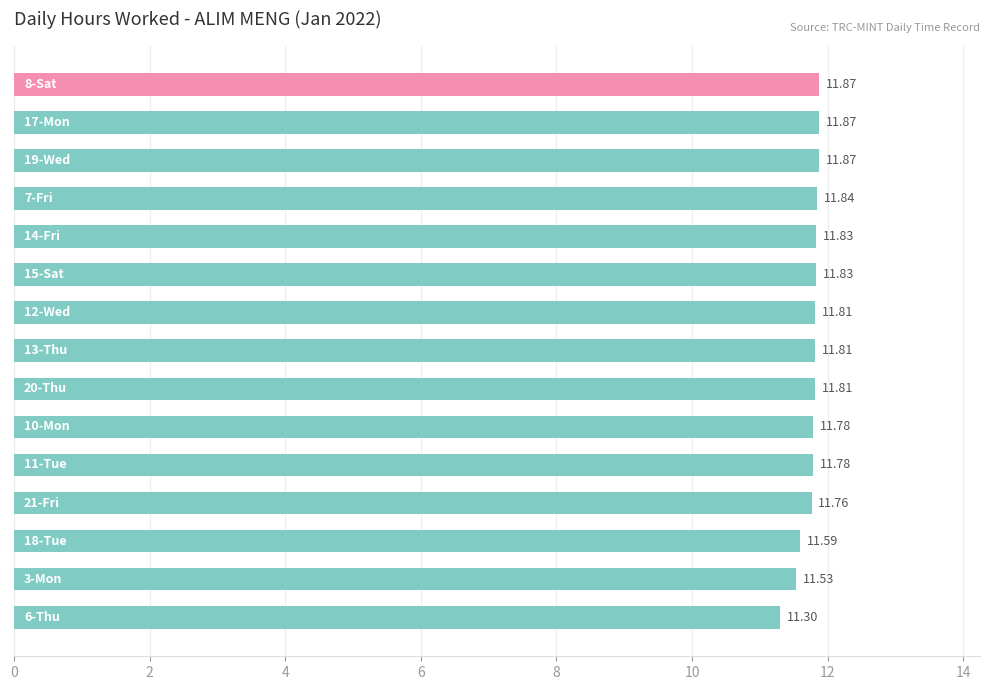

What is the average value?

11.8